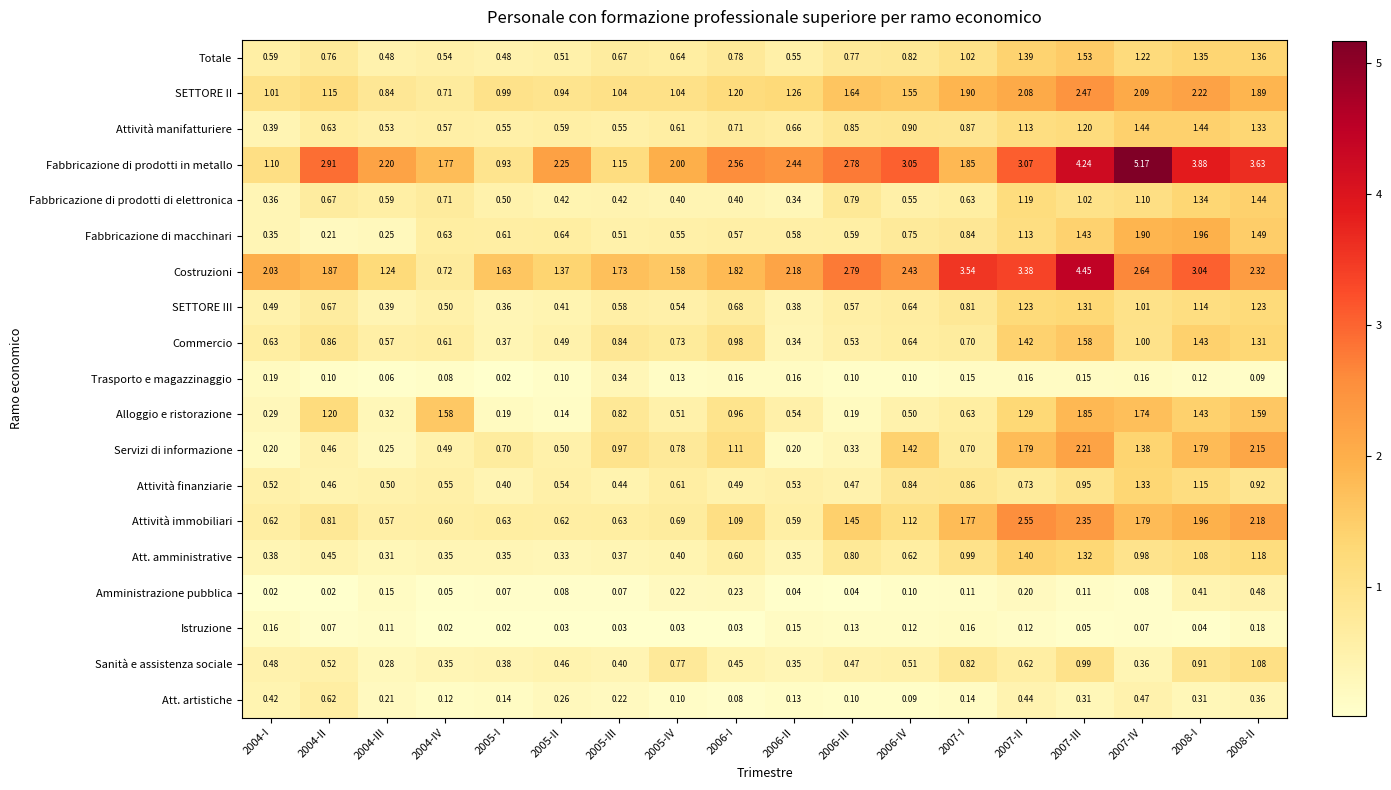

Between 2005-III and 2007-III, which series saw the biggest shift?

Fabbricazione di prodotti in metallo